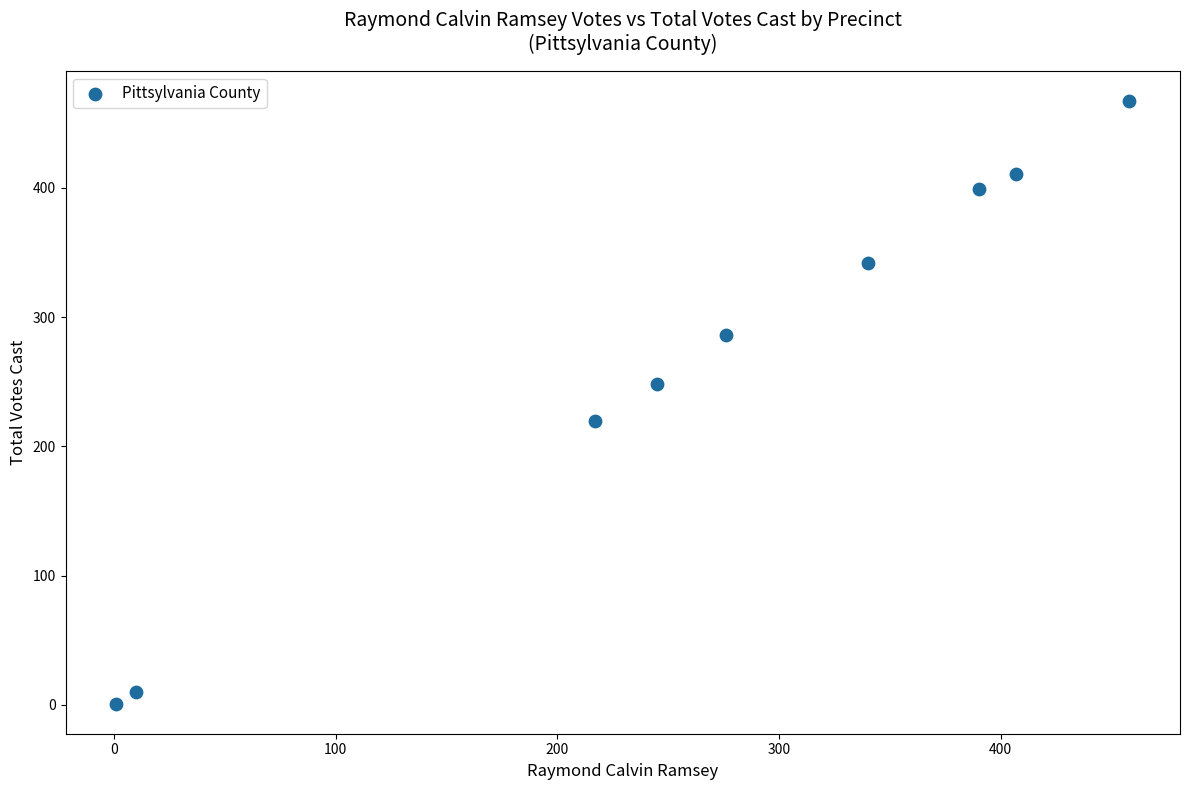

What is the range of X values (max minus min)?

457